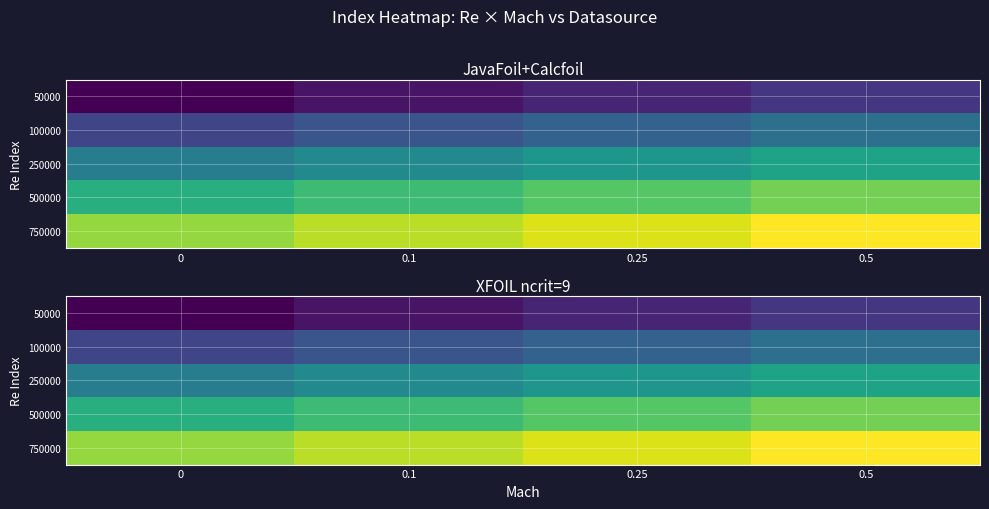

What is the maximum value shown in the chart?

40